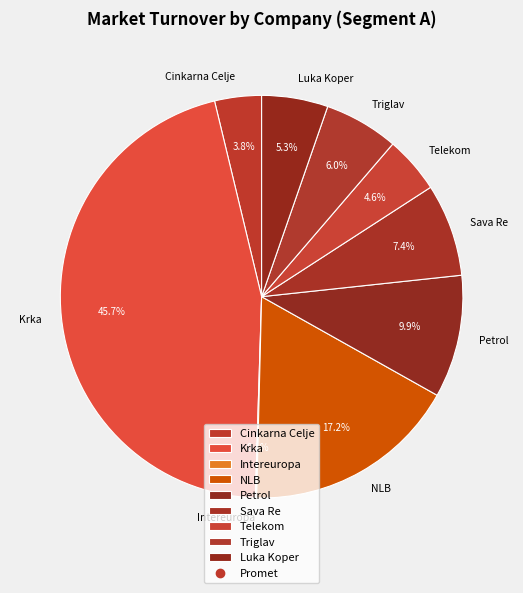

What percentage is the Cinkarna Celje slice, to the nearest percent?

4%